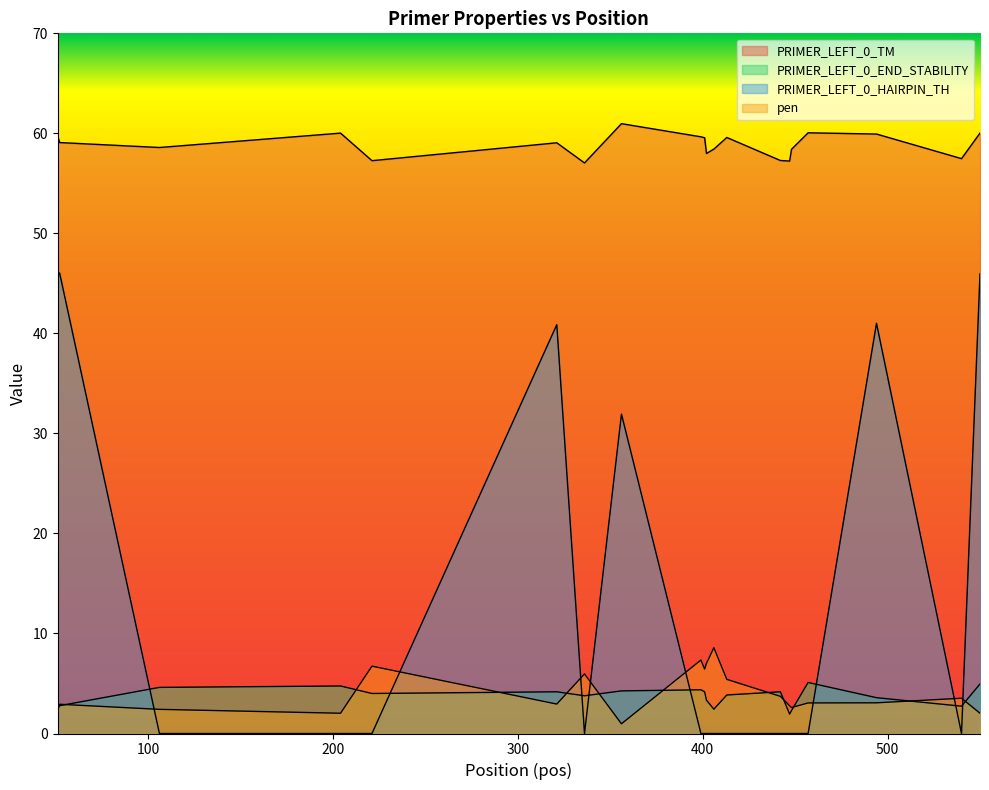

True or false: PRIMER_LEFT_0_HAIRPIN_TH and PRIMER_LEFT_0_TM intersect in this chart.

False